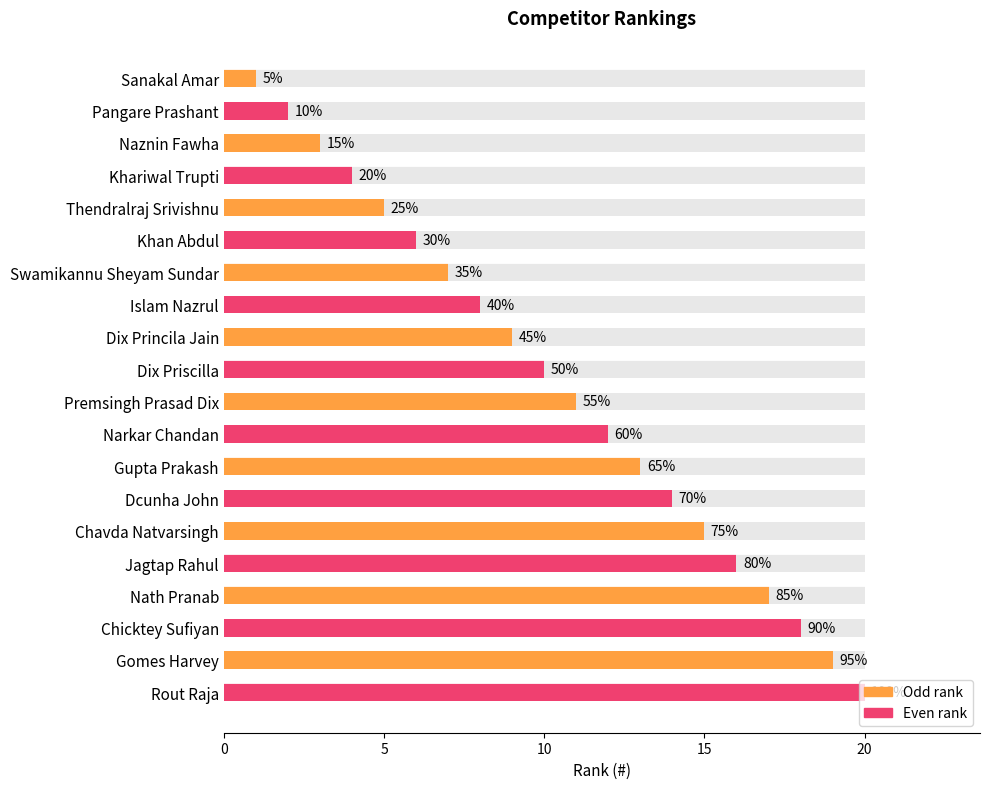

What is the value of the 18th bar from the left?

18